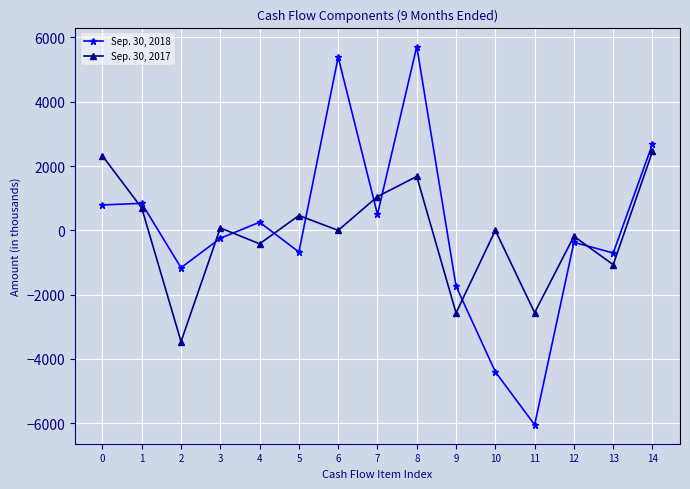

How many times do Sep. 30, 2018 and Sep. 30, 2017 cross each other?

9